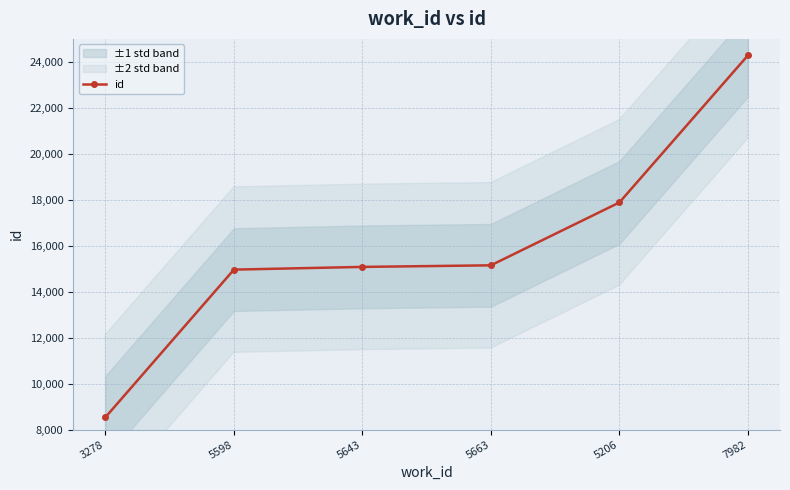

What is the minimum value shown in the chart?

8539